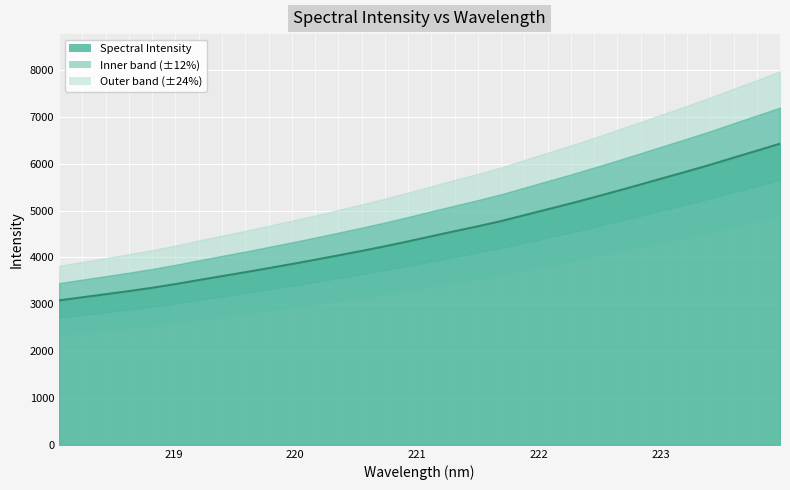

What is the value of the 29th point from the left?

5978.1